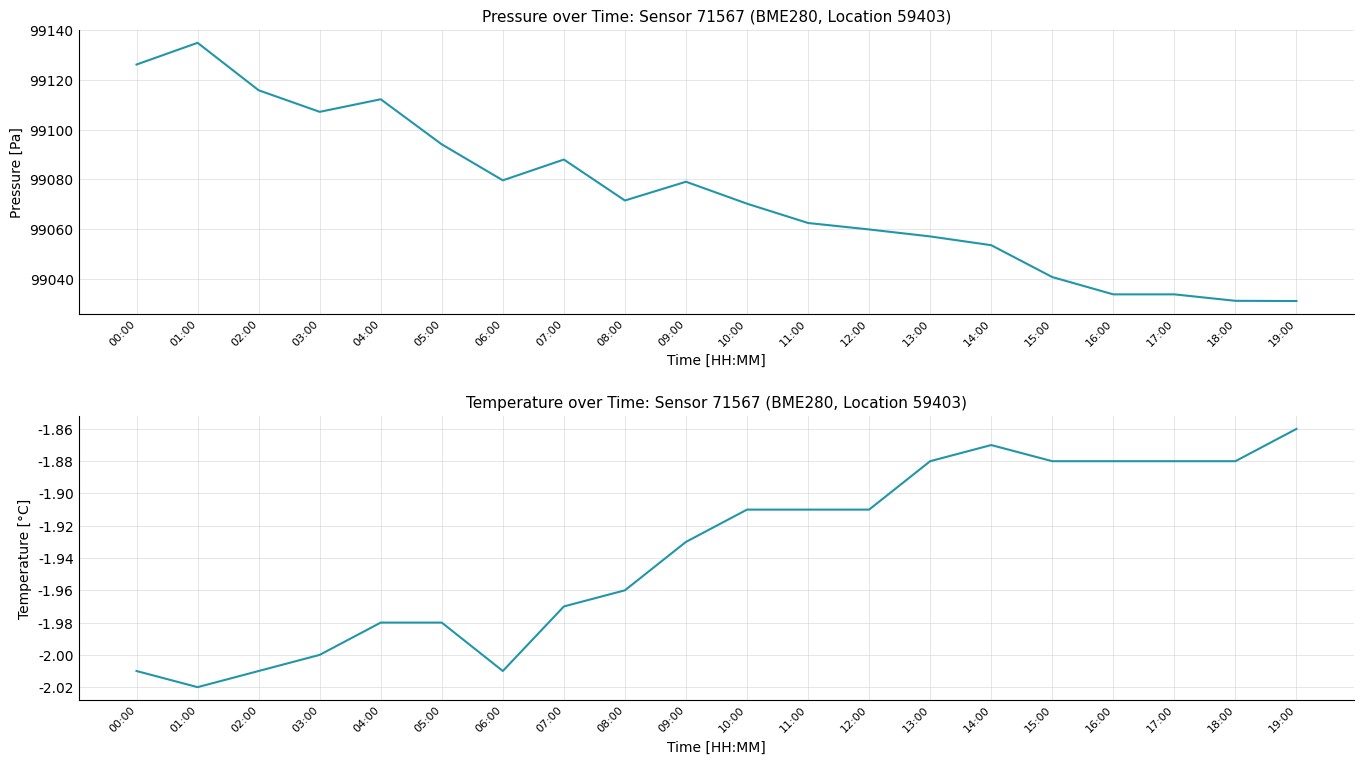

What is the total value across all series at 07:00?

99086.0